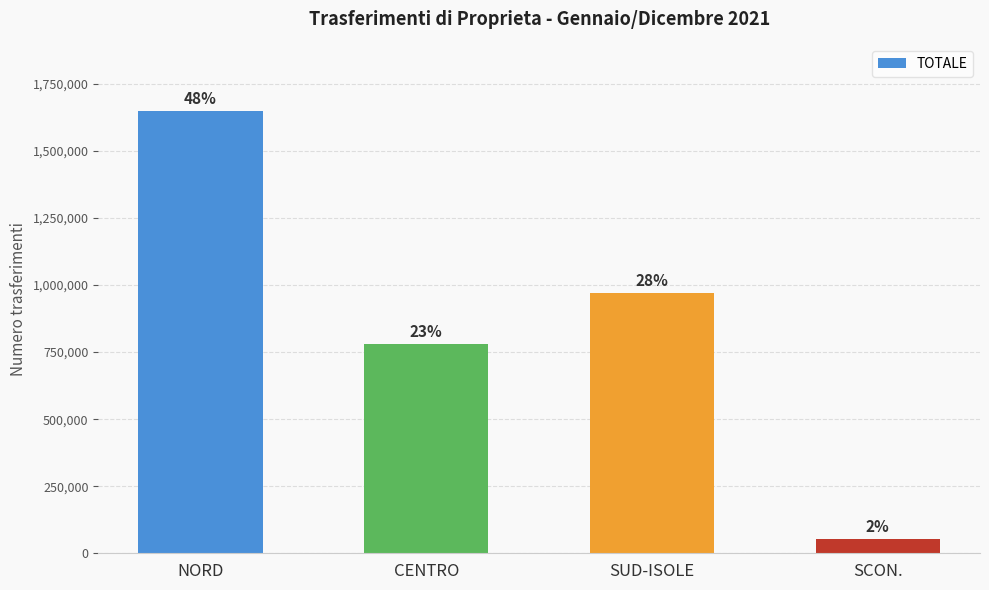

Are the bars horizontal?

No